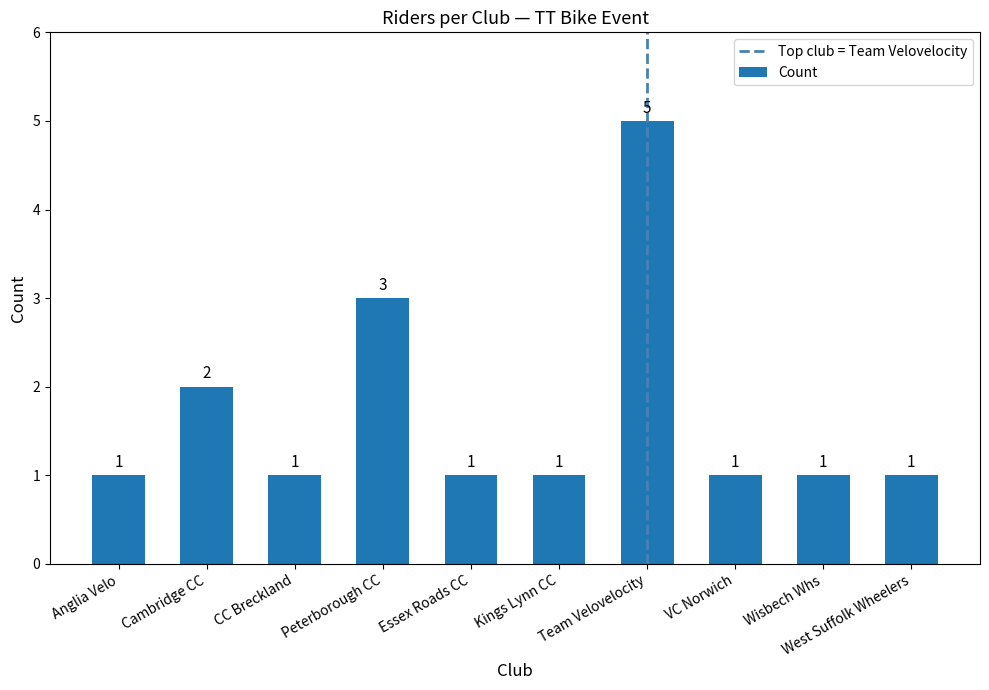

Reading left to right, what are all the values shown in this chart?

1	2	1	3	1	1	5	1	1	1